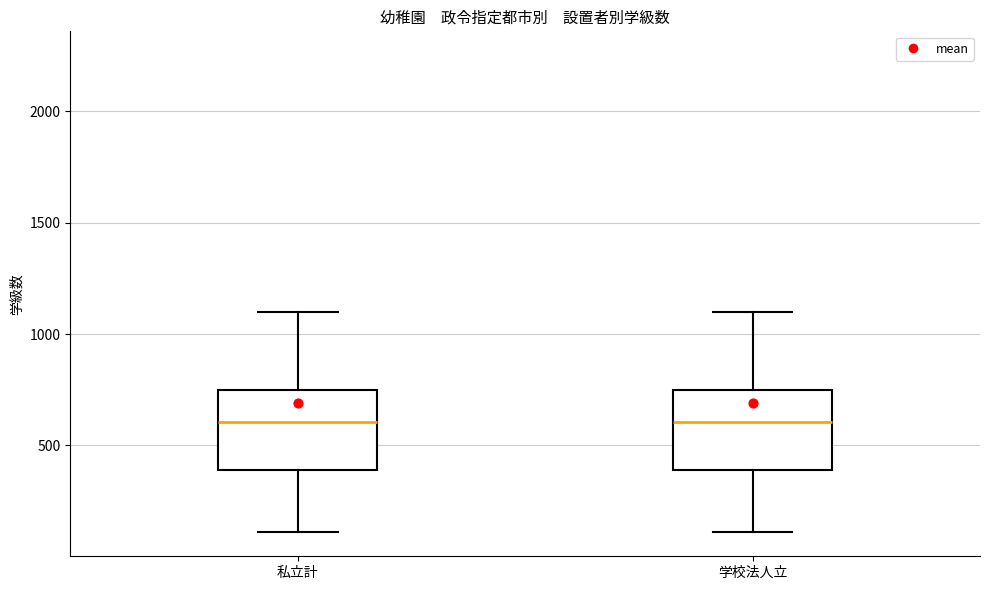

Reading left to right, read every box against the y-axis: the position of its median line, the range the box covers, and the ends of its whiskers. The values are not printed on the chart, so give them approximately, as read against the axis.

私立計: median 600, box 400 to 750, whiskers 100 to 1100
学校法人立: median 600, box 400 to 750, whiskers 100 to 1100